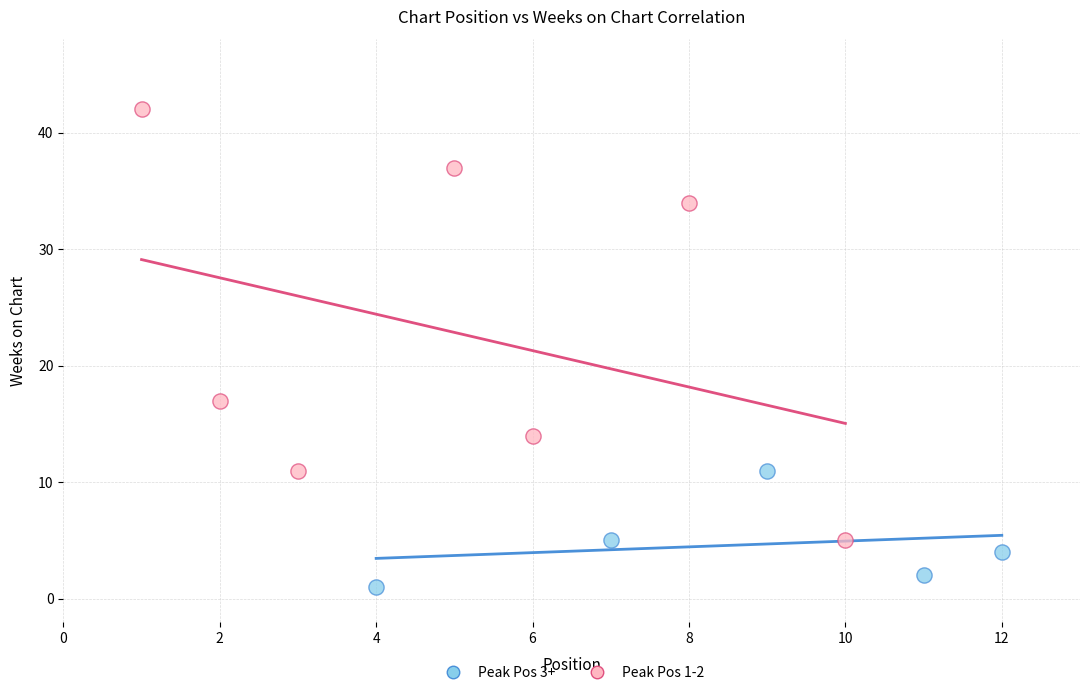

Which series reaches the minimum Y coordinate?

Peak Pos 3+